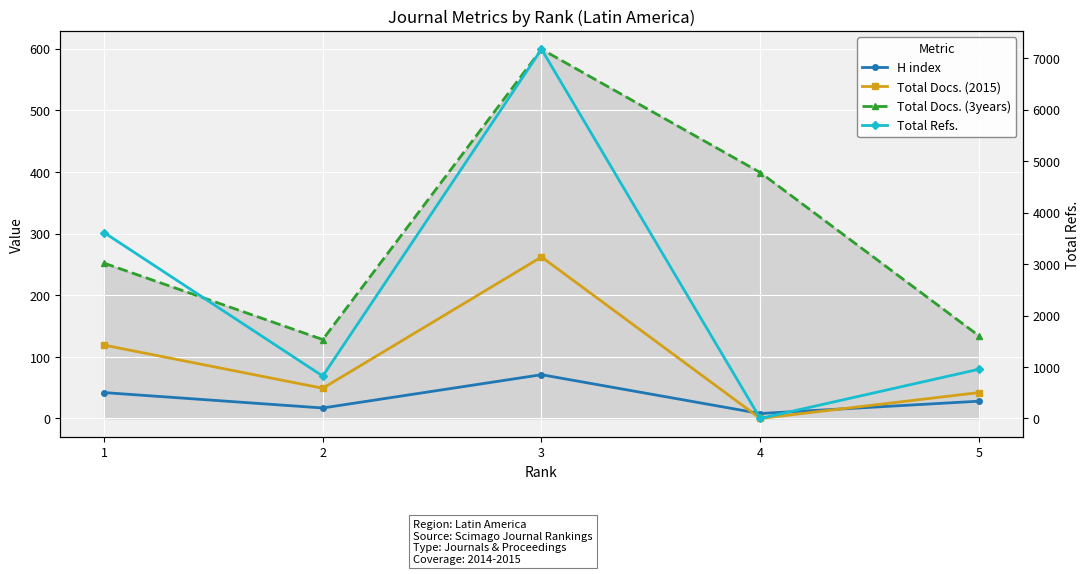

In Total Refs., how many points are higher than both neighbors (excluding endpoints)?

1